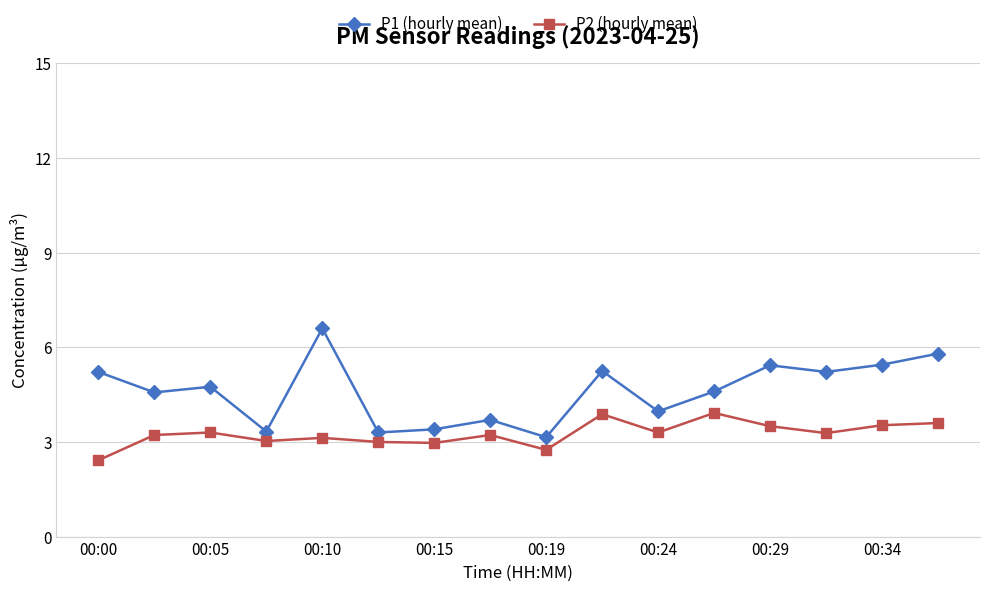

What is the lowest value of the P2 (hourly mean) series?

2.4